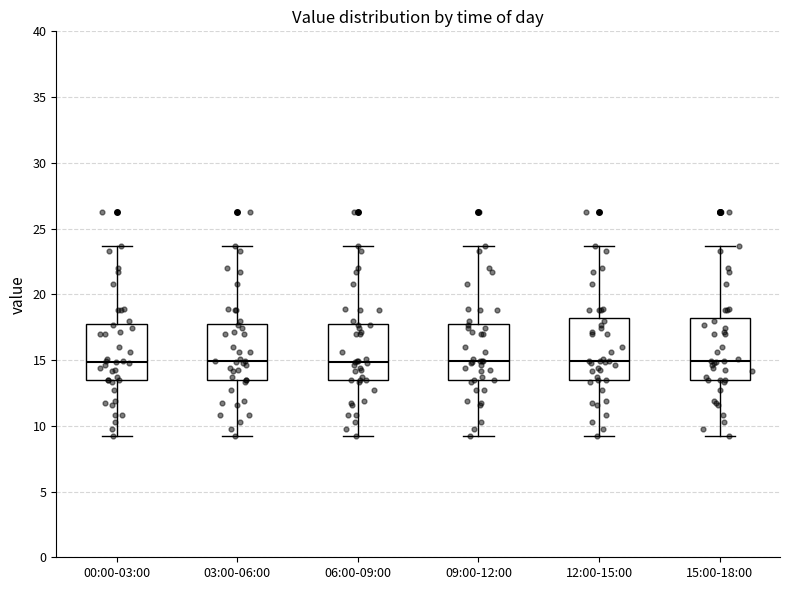

Reading left to right, read every box against the y-axis: the position of its median line, the range the box covers, and the ends of its whiskers. The values are not printed on the chart, so give them approximately, as read against the axis.

00:00-03:00: median 15.0, box 13.5 to 18.0, whiskers 9.0 to 23.5
03:00-06:00: median 15.0, box 13.5 to 18.0, whiskers 9.0 to 23.5
06:00-09:00: median 15.0, box 13.5 to 18.0, whiskers 9.0 to 23.5
09:00-12:00: median 15.0, box 13.5 to 18.0, whiskers 9.0 to 23.5
12:00-15:00: median 15.0, box 13.5 to 18.0, whiskers 9.0 to 23.5
15:00-18:00: median 15.0, box 13.5 to 18.0, whiskers 9.0 to 23.5